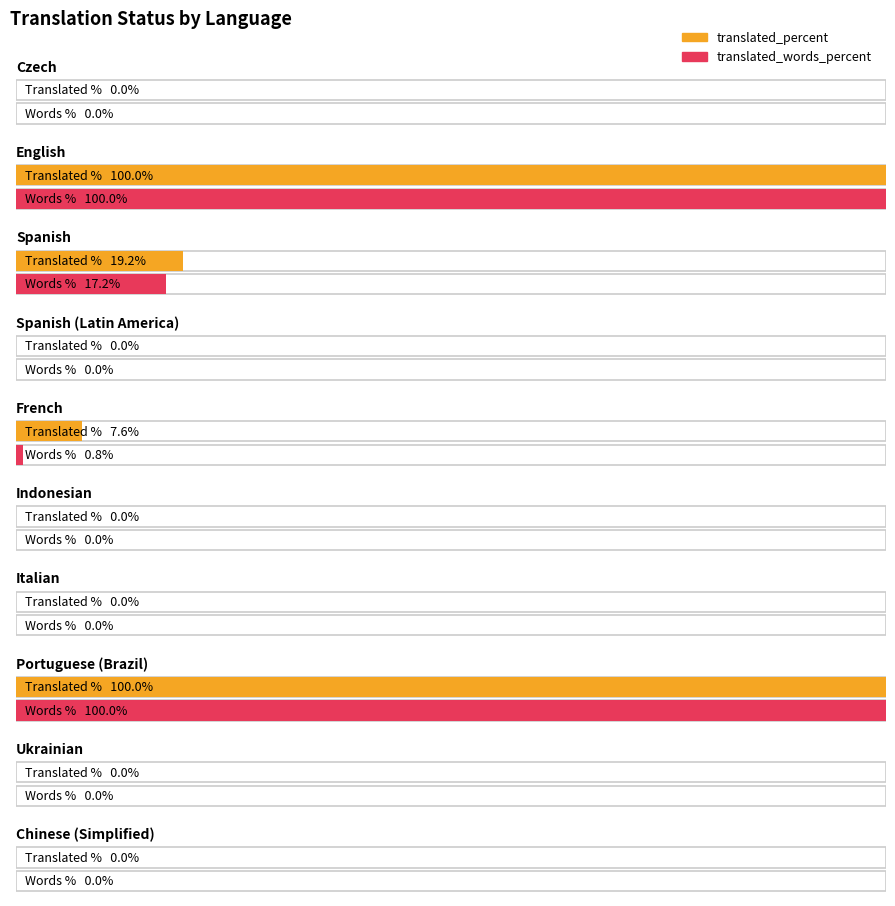

Rank the series by their average value, from highest to lowest.

translated_percent, translated_words_percent